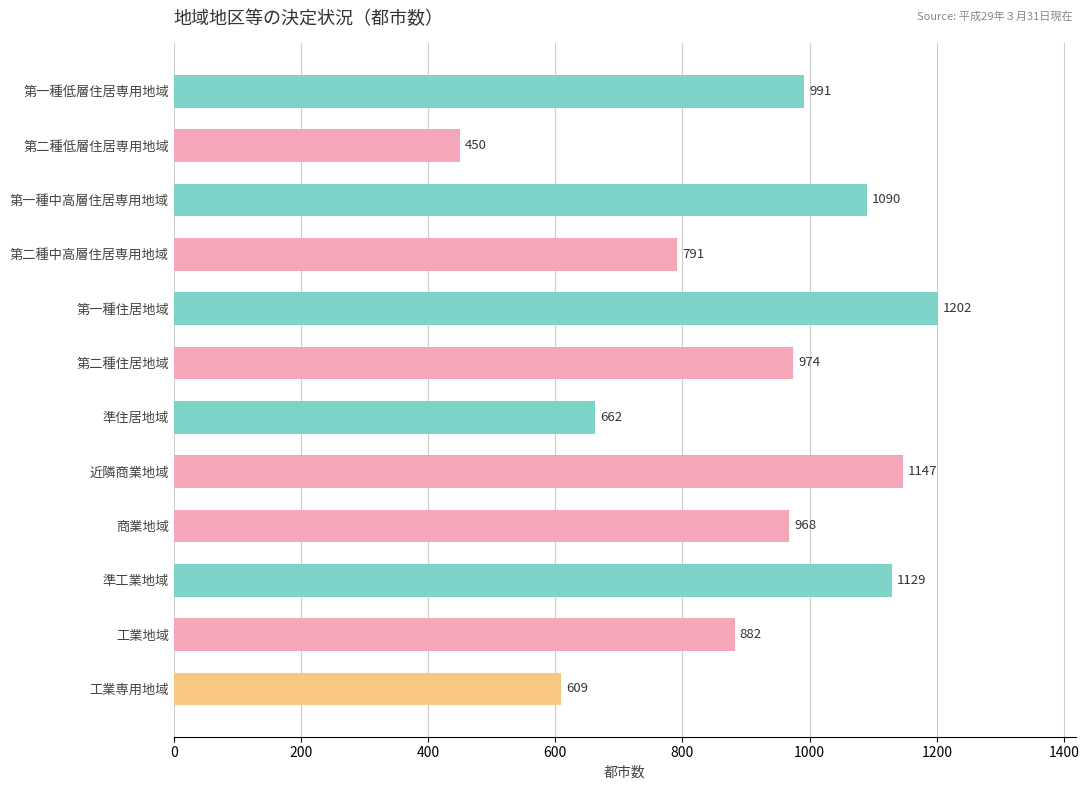

What is the sum of all values?

10895